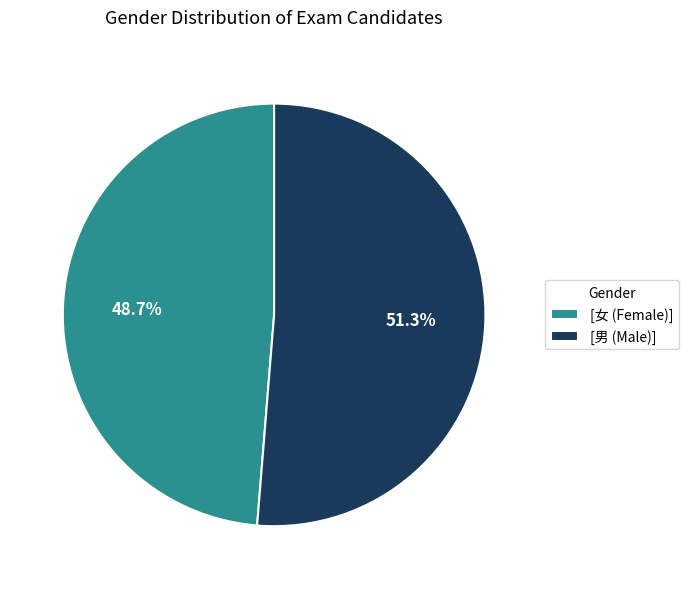

Combined, what portion of the pie is [男 (Male)] and [女 (Female)]?

100.0%